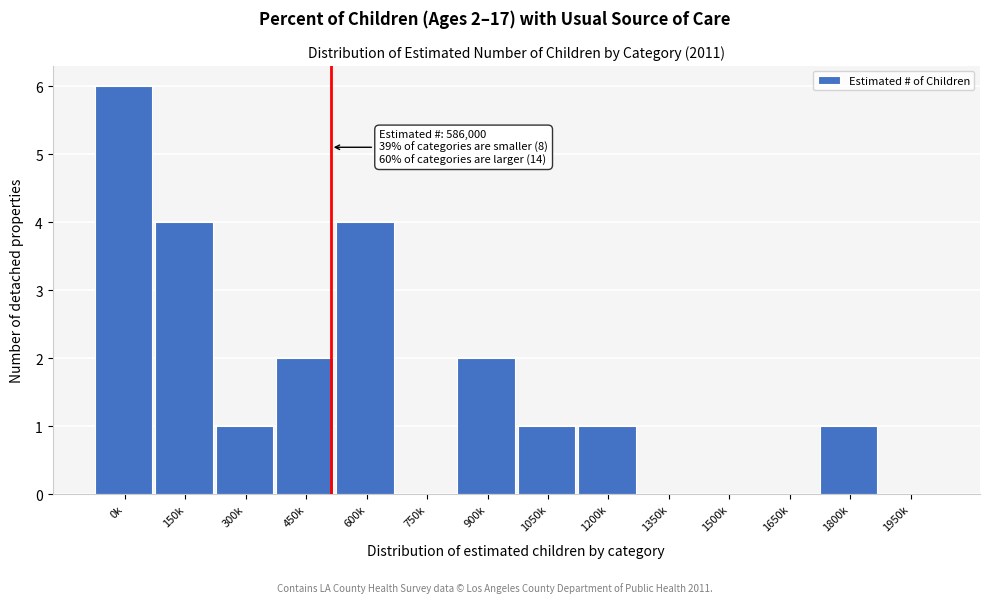

Reading right to left, what are all the values shown in this chart?

1950k=0	1800k=1	1650k=0	1500k=0	1350k=0	1200k=1	1050k=1	900k=2	750k=0	600k=4	450k=2	300k=1	150k=4	0k=6